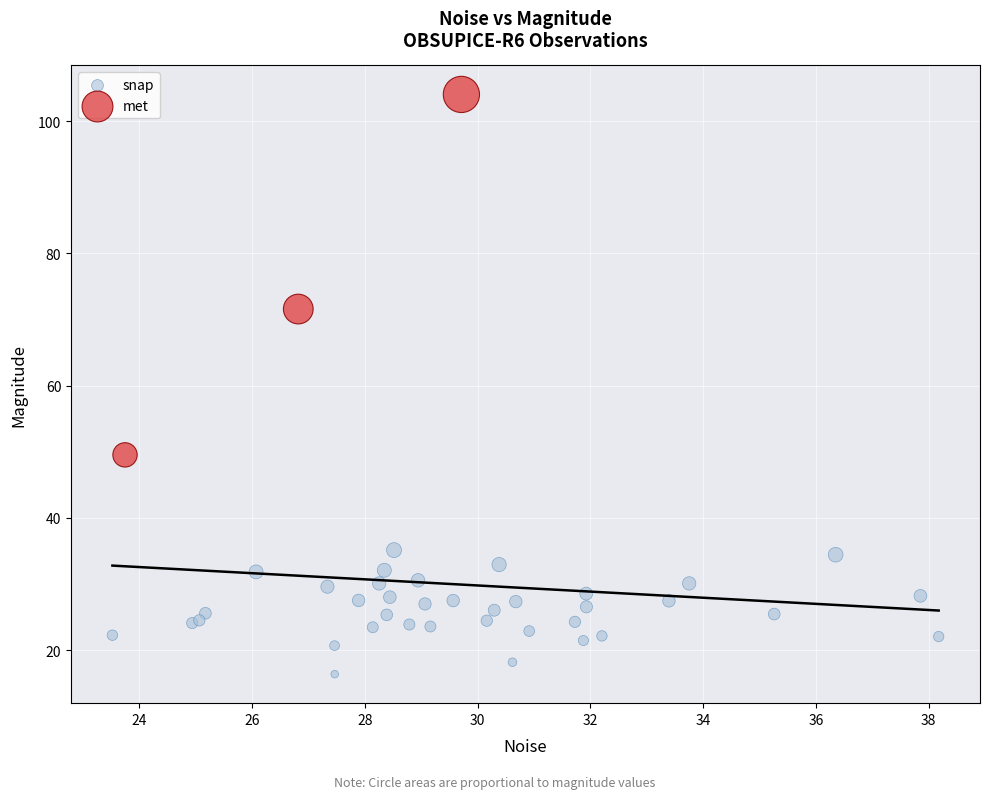

Which series contains the lowest Y value?

snap